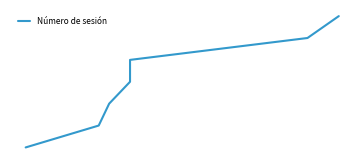

List the labels in order of value, smallest first.

0, 1, 2, 3, 4, 5, 6